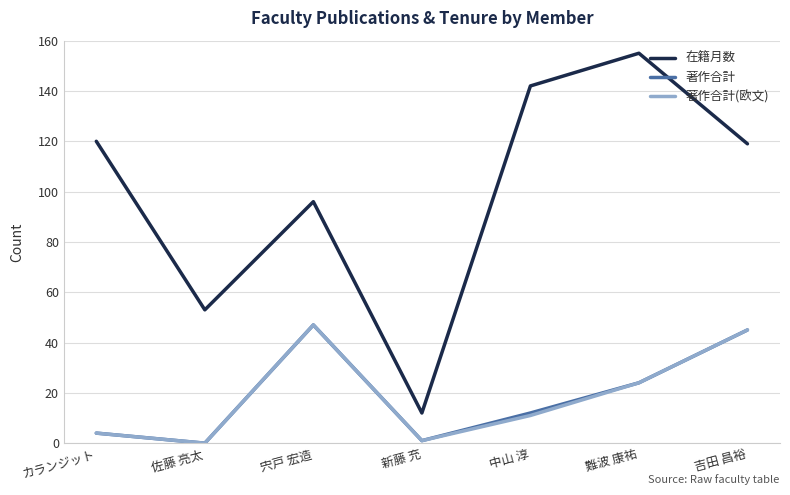

What is the difference between the highest and lowest values at 佐藤 亮太?

53